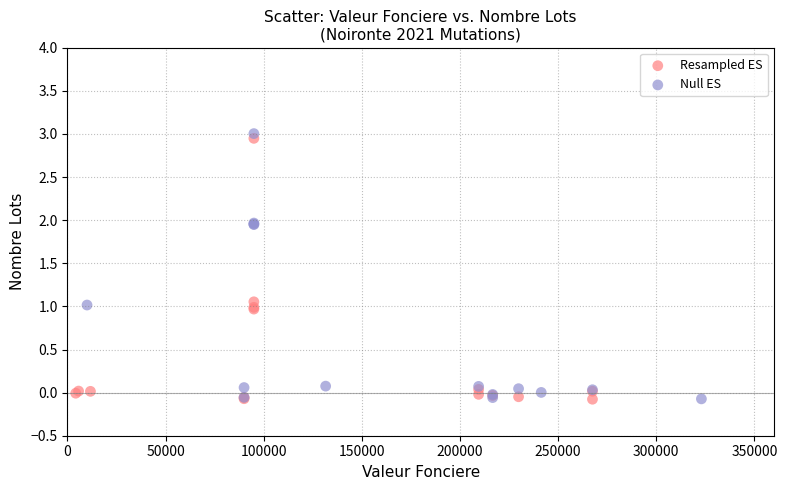

What are all the series names shown in the legend?

Resampled ES, Null ES